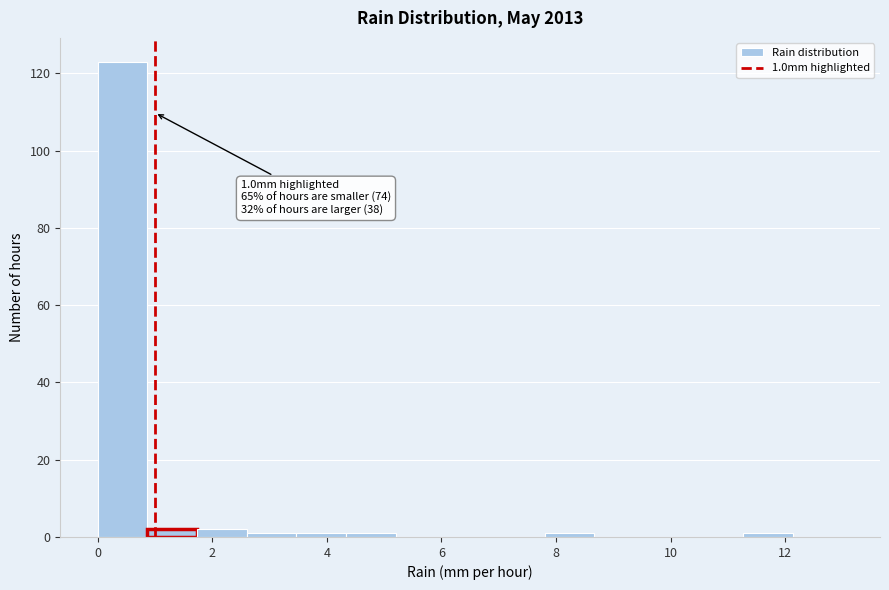

Which range on the x-axis has the tallest bar?

0.0 to 0.8